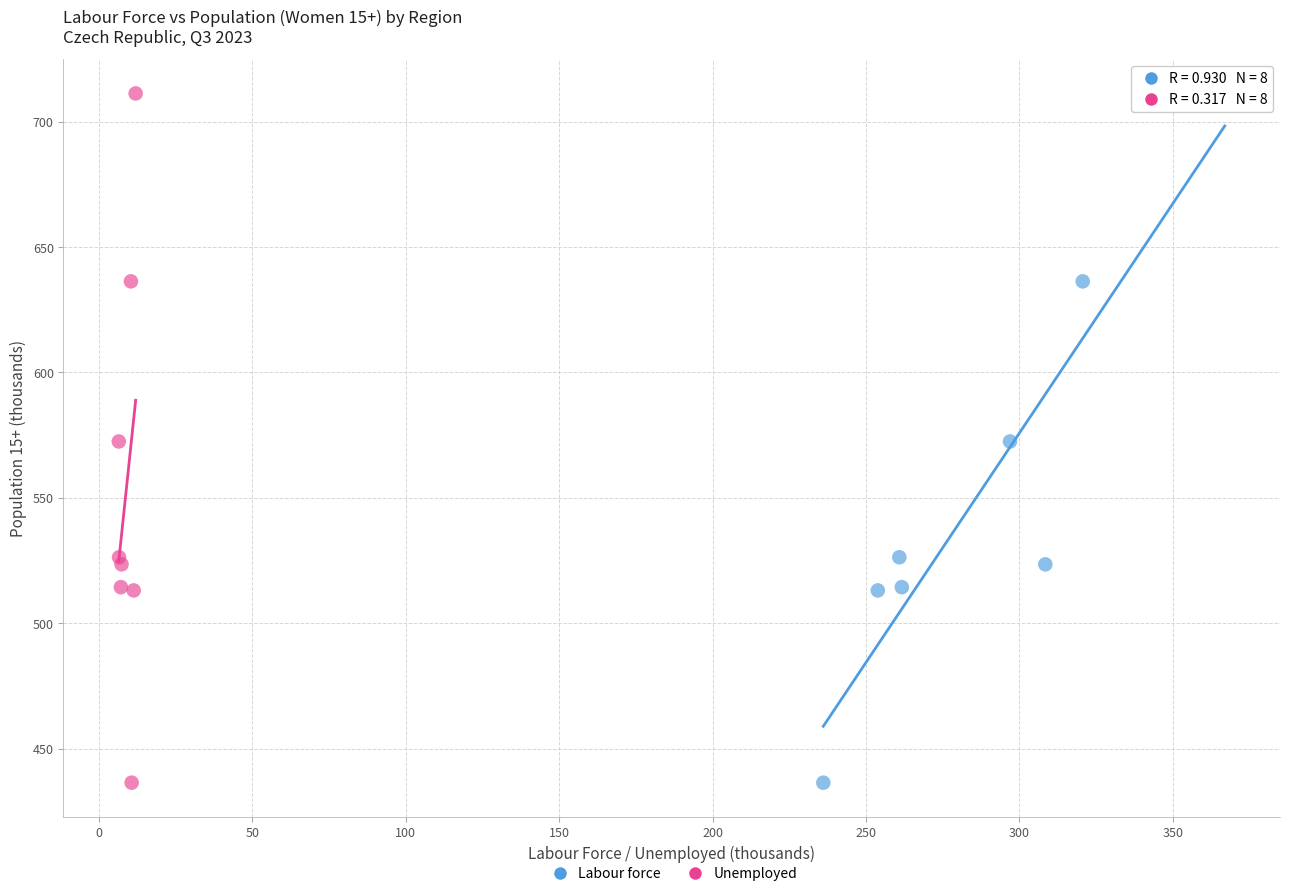

What are all the series names shown in the legend?

Labour force, Unemployed